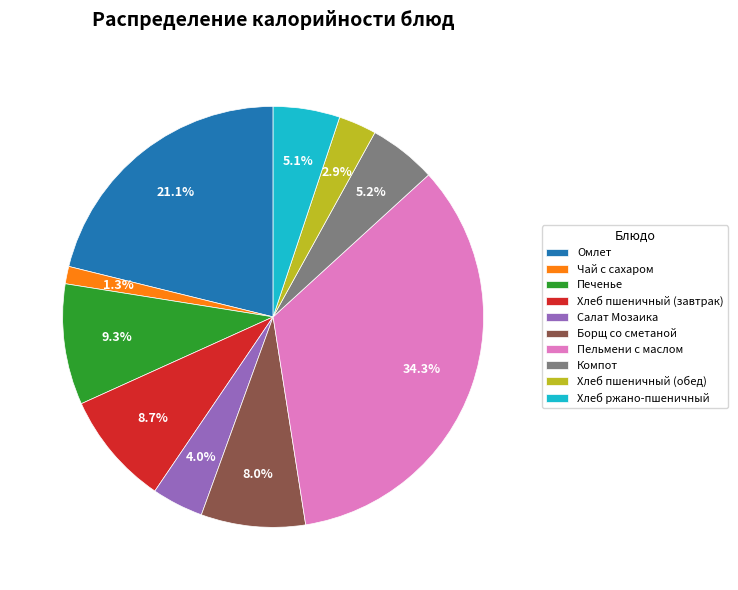

Approximately how many times larger is the value at Омлет compared to Хлеб ржано-пшеничный?

4.1